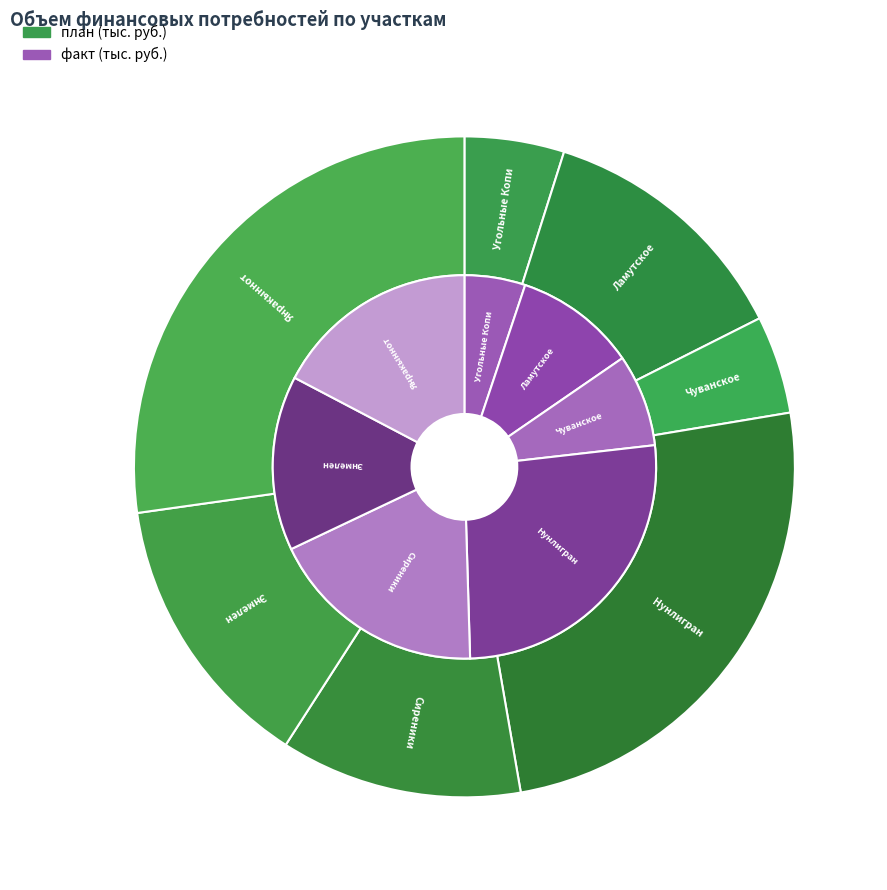

To the nearest percent, what is the difference between the largest and smallest slice percentages?

21%